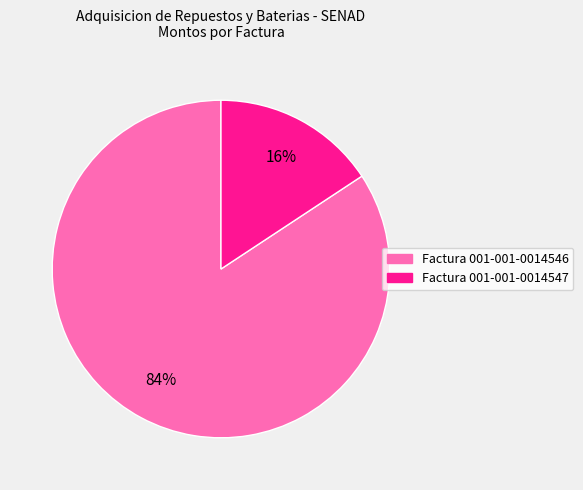

Is it true that Factura 001-001-0014546 is 98% of the pie?

False